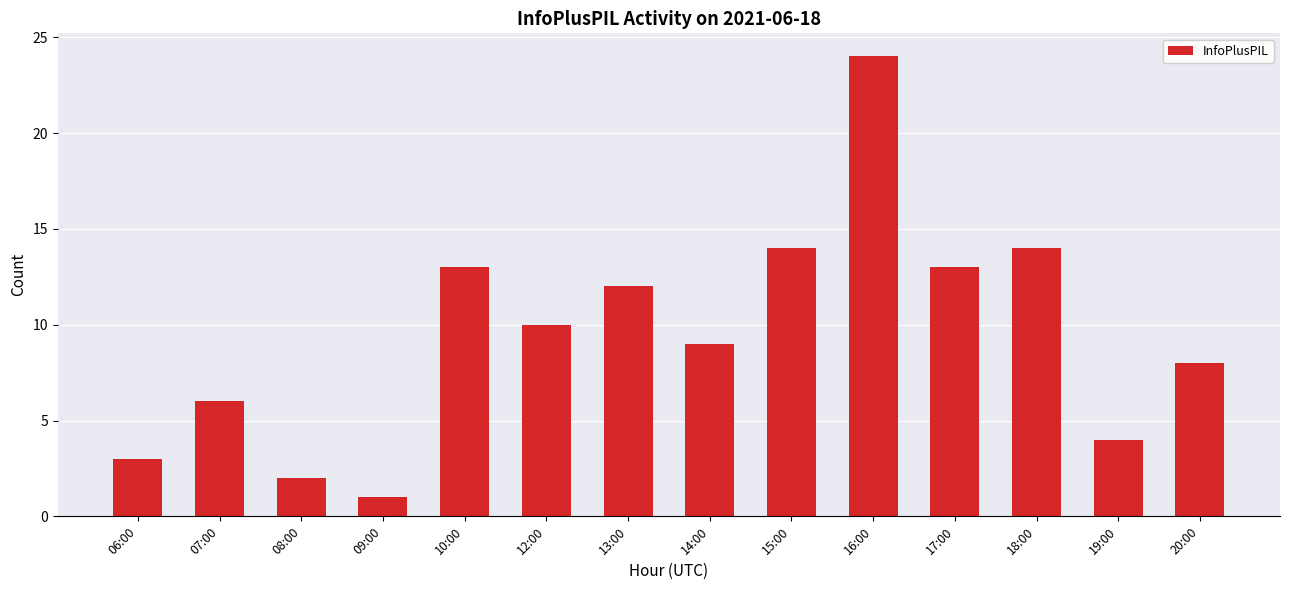

The chart shows a value of 13 at 10:00. True or false?

True